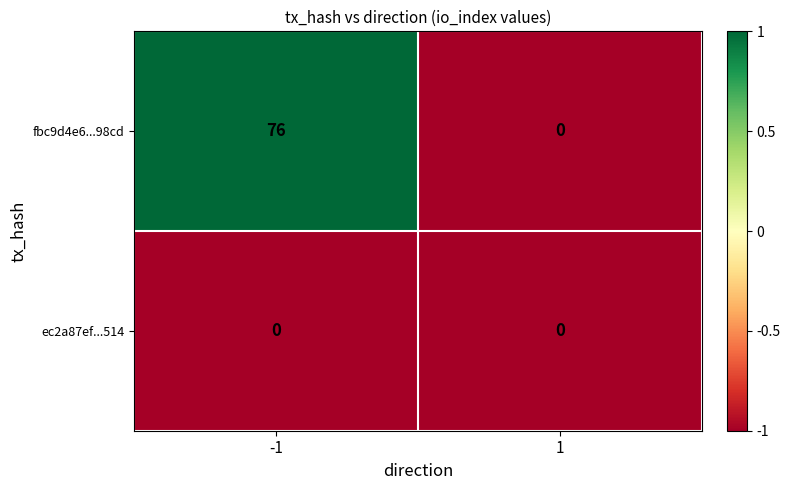

Is it true that fbc9d4e6...98cd equals 0 at 1?

True